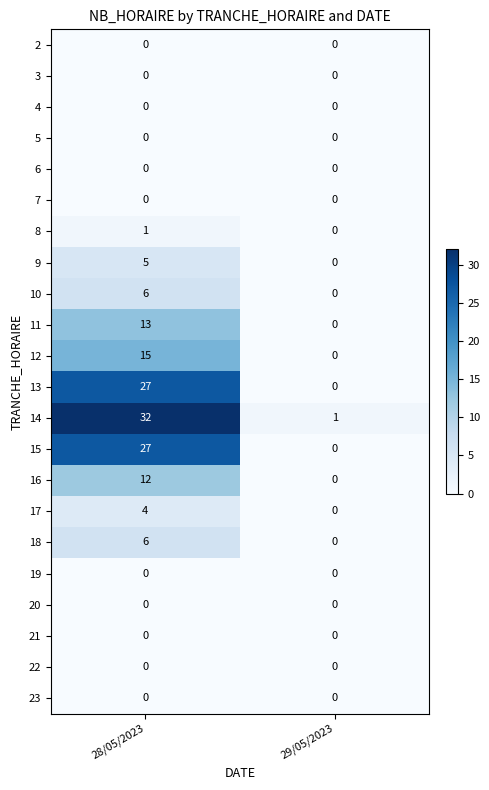

Is it true that 17 equals 0 at 29/05/2023?

True